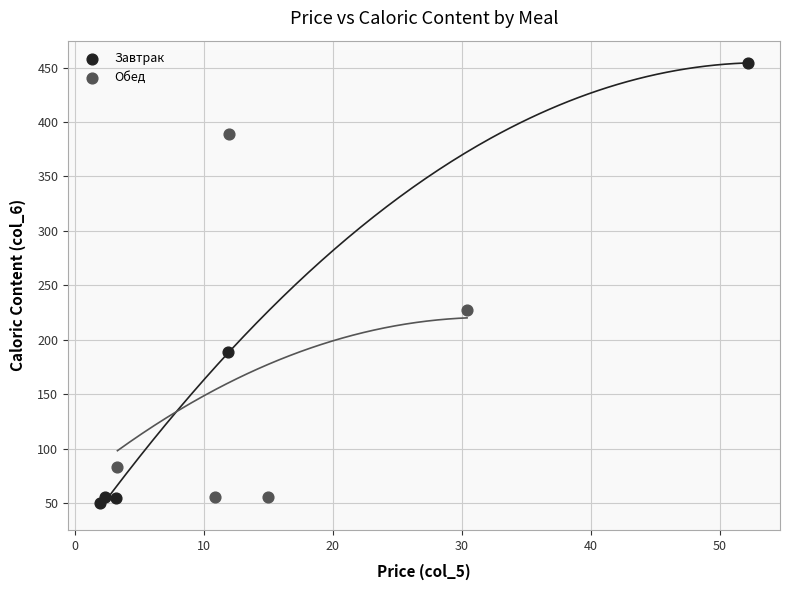

Which series has the widest spread of Y values?

Завтрак